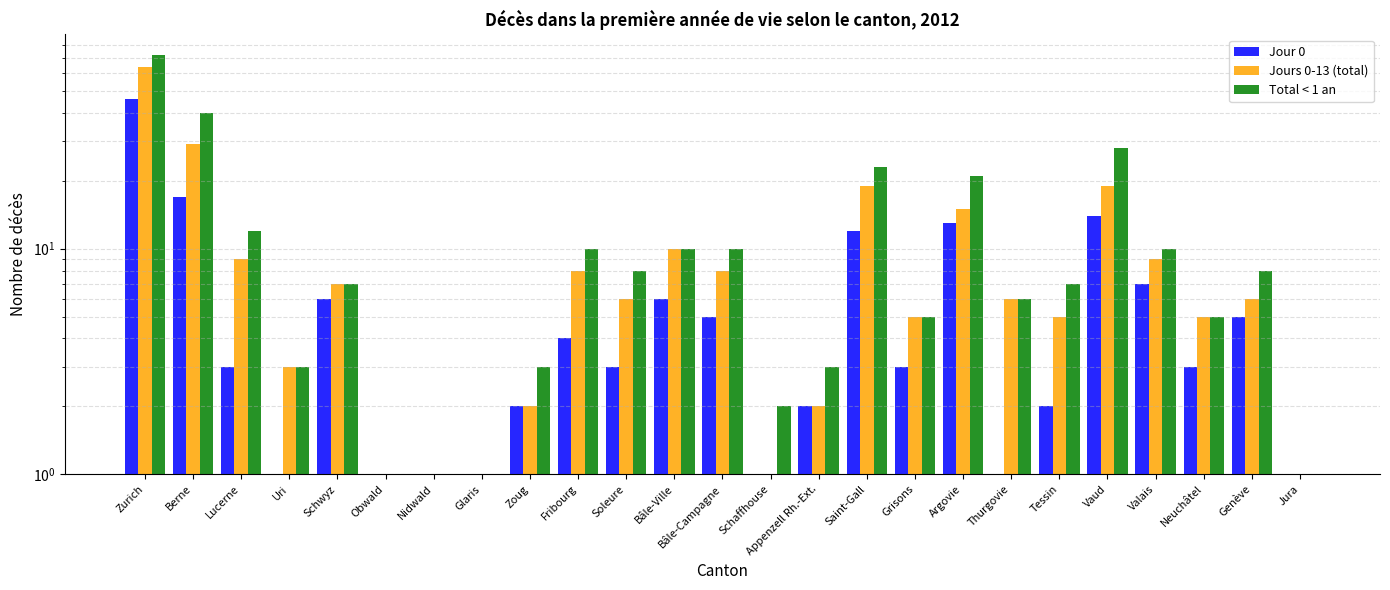

The Jour 0 series shows 81 at Zurich. True or false?

False